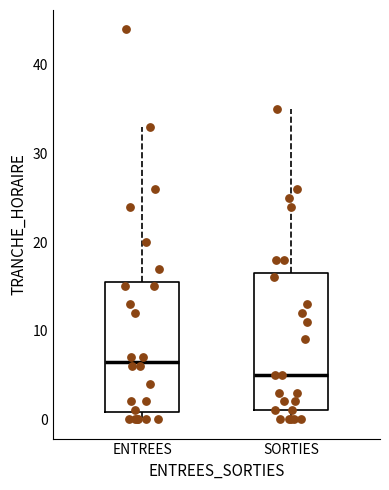

Reading left to right, transcribe this box plot: for each box, give where its median line is, the range the box spans, and where its two whiskers end, as read against the y-axis. The values are not printed on the chart, so give them approximately, as read against the axis.

ENTREES: median 7, box 1 to 16, whiskers 0 to 33
SORTIES: median 5, box 1 to 17, whiskers 0 to 35